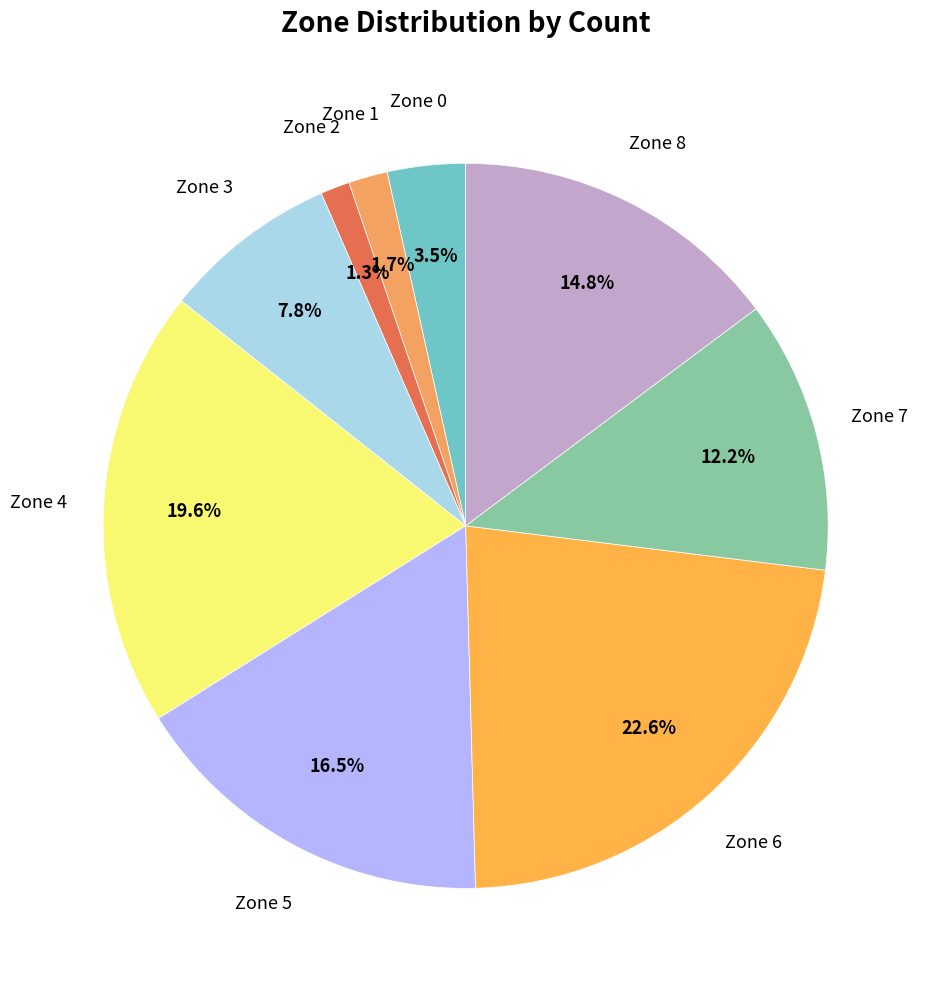

Which category has the biggest portion of the pie?

Zone 6